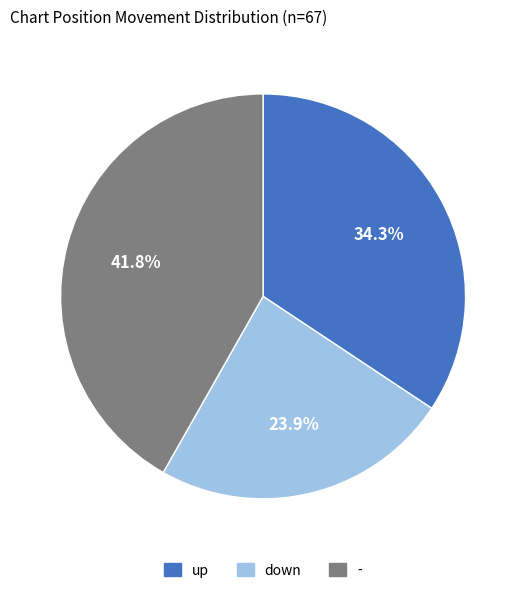

How many slices are in this pie chart?

3